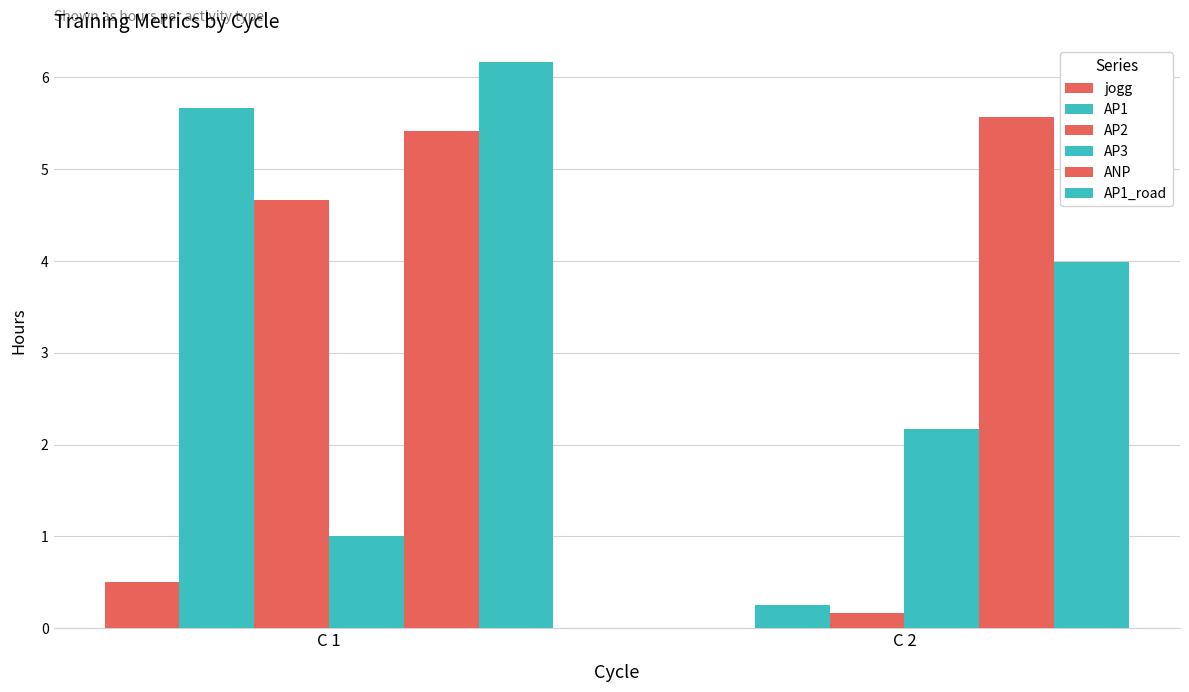

The value of AP1 at C 1 is 2.8. True or false?

False